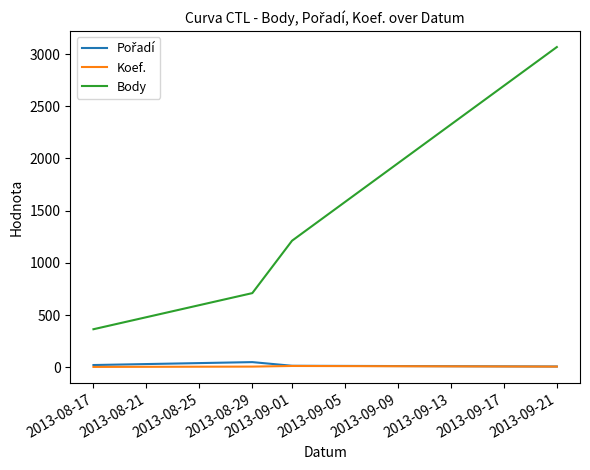

True or false: Body and Koef. cross at least once.

False